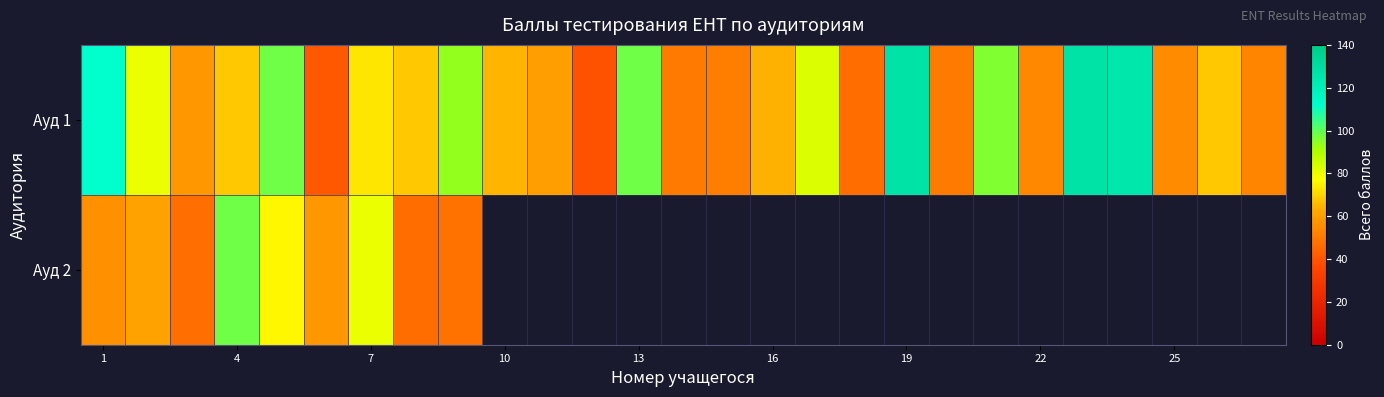

How many values in the Ауд 1 series are below 68?

13